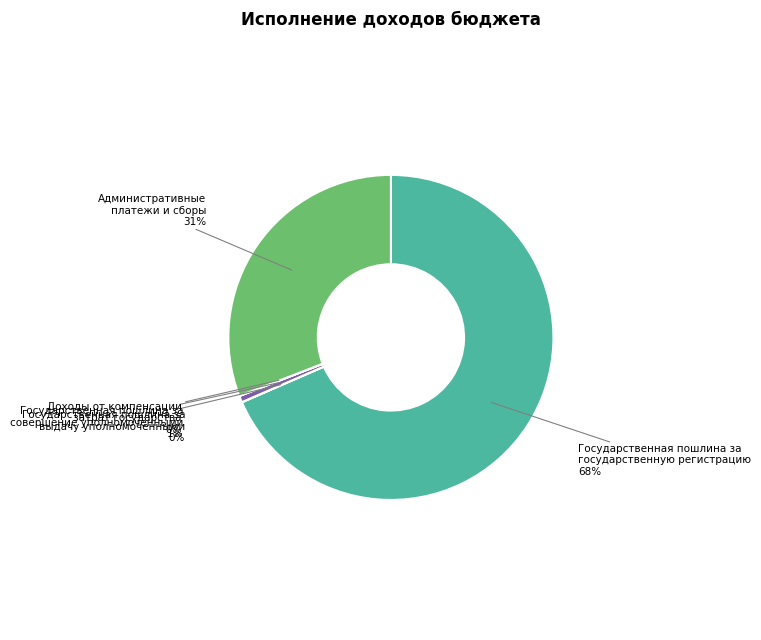

To the nearest percent, what is the average slice percentage?

20%